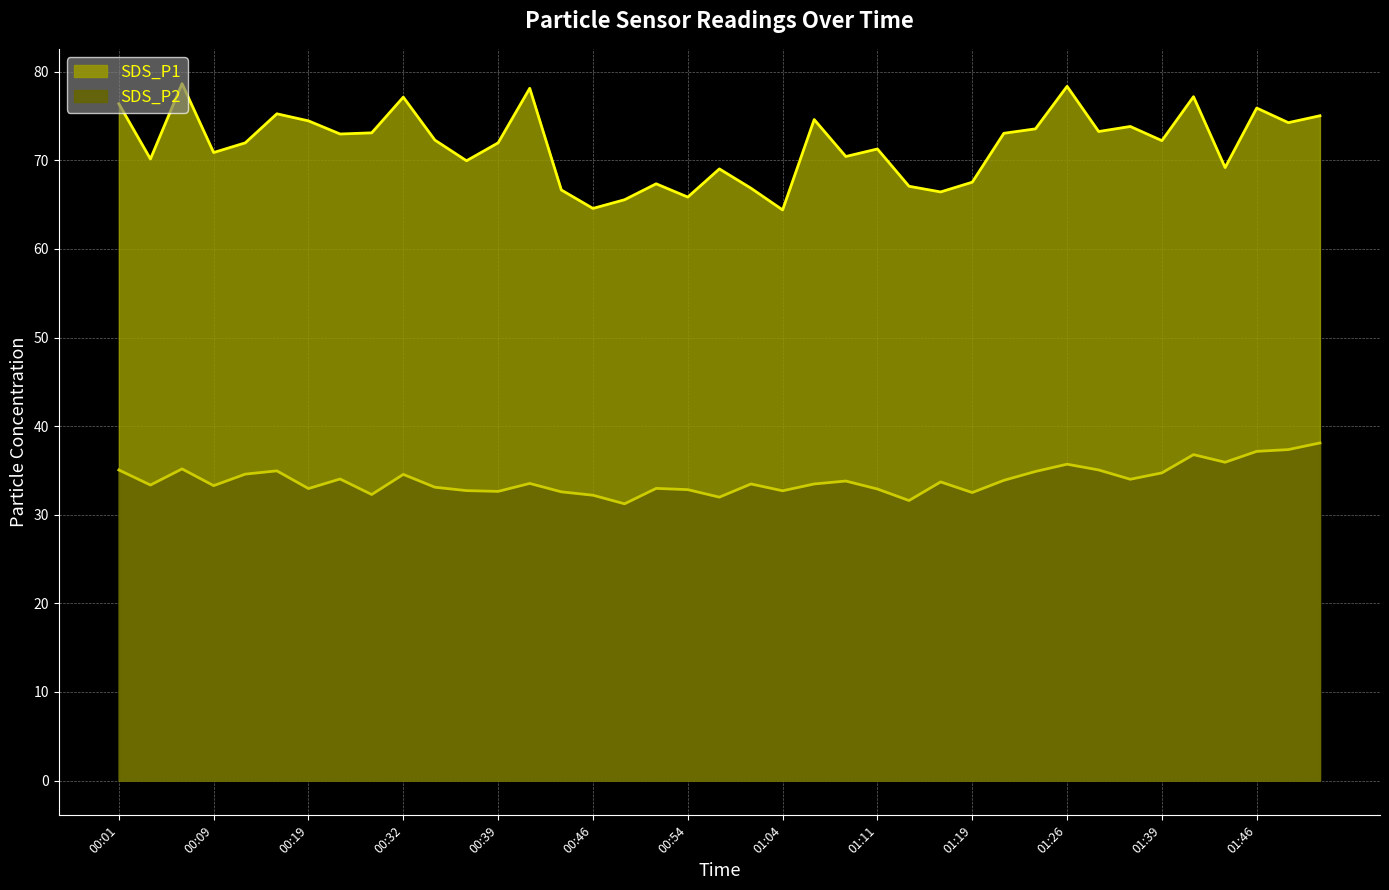

Read the SDS_P2 value at 01:11.

32.9